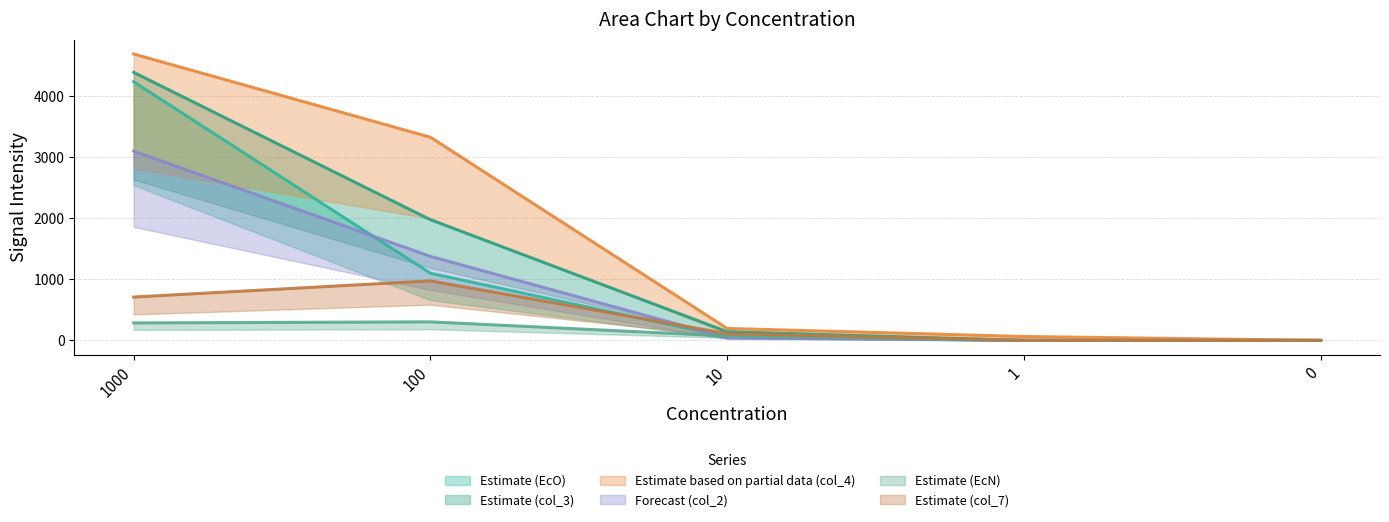

Is it true that col_7 equals 998.7 at 1000?

False